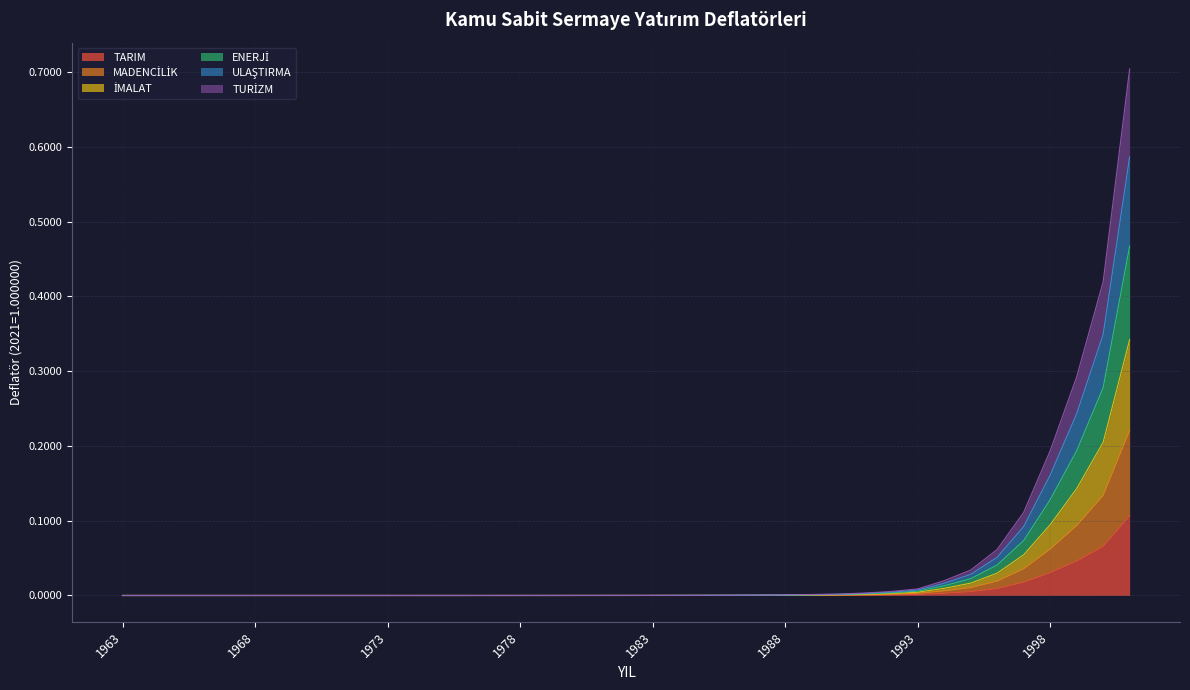

Between 1982 and 1985, which is larger?

1985